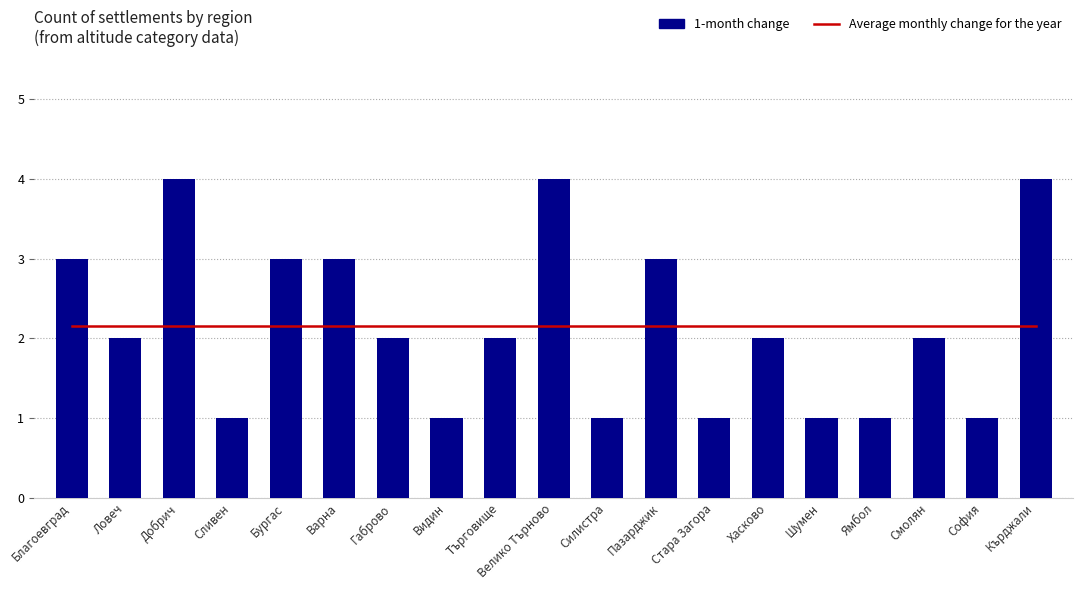

What is the label of the 17th bar from the right?

Добрич